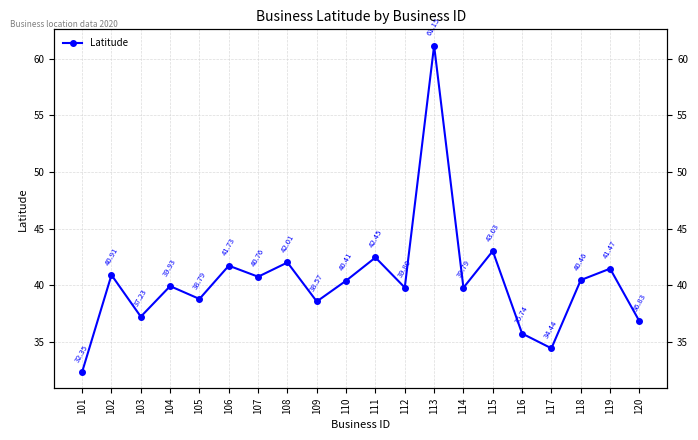

True or false: the data has more than 1 interior local peaks.

True